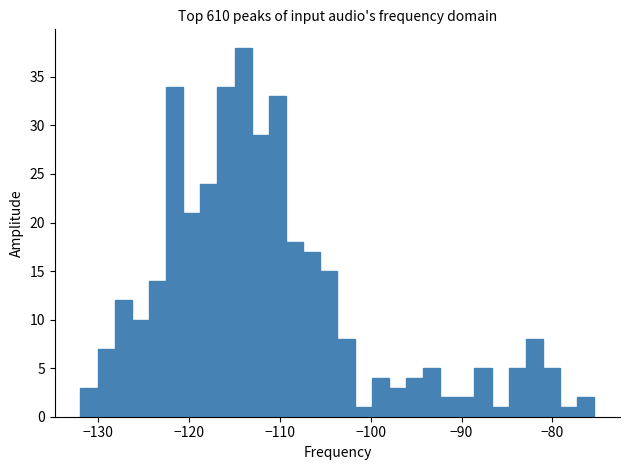

Read against the x-axis, roughly where is the centre of the tallest bar?

-114